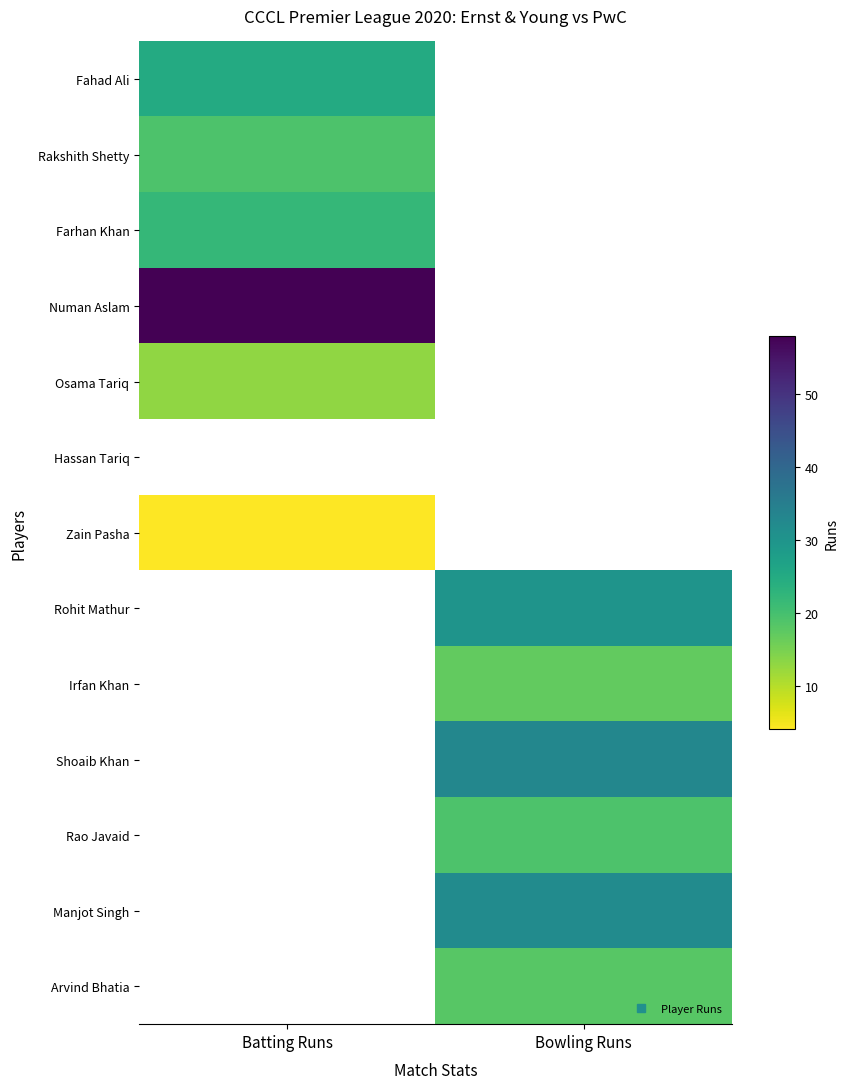

Between Bowling Runs and Batting Runs, which is larger?

Batting Runs